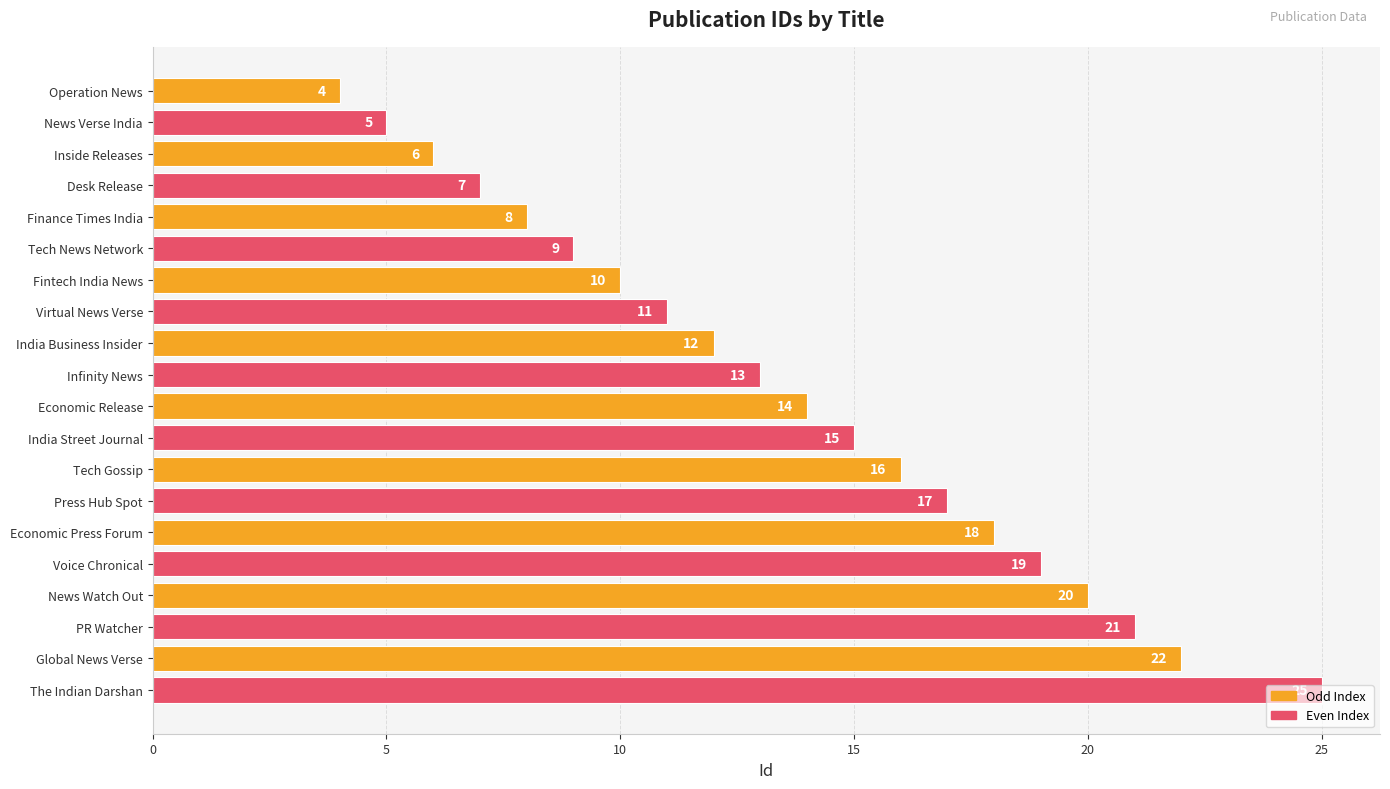

What is the label of the 18th bar from the top?

PR Watcher